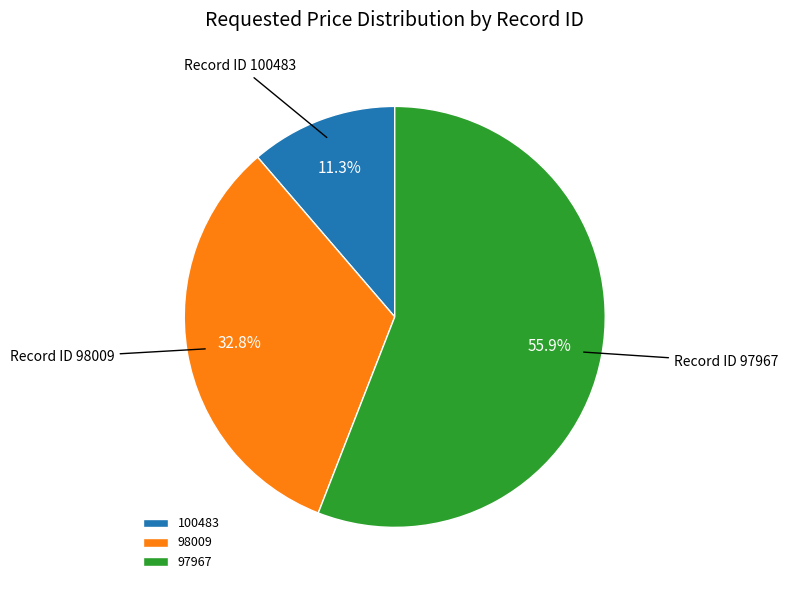

Between 98009 and 100483, which is larger?

98009